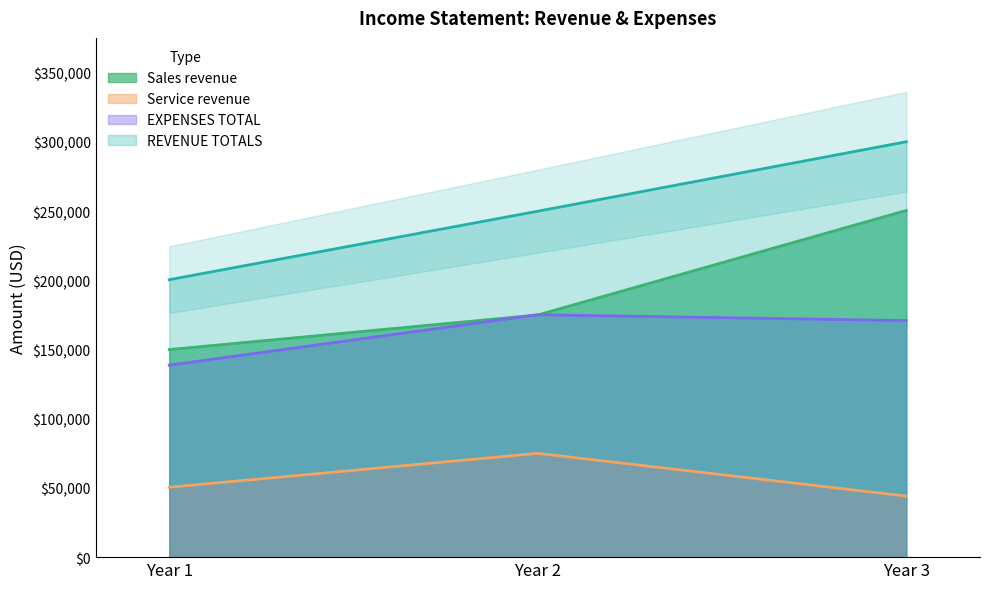

Is it true that Service revenue equals 50500 at Year 1?

True